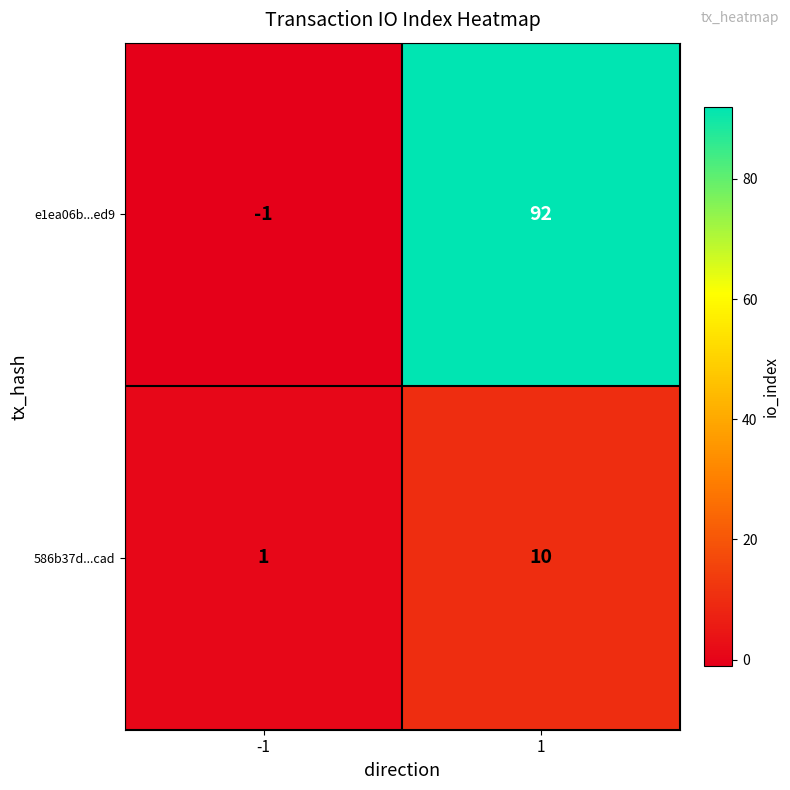

At how many categories does at least one series exceed 9?

1